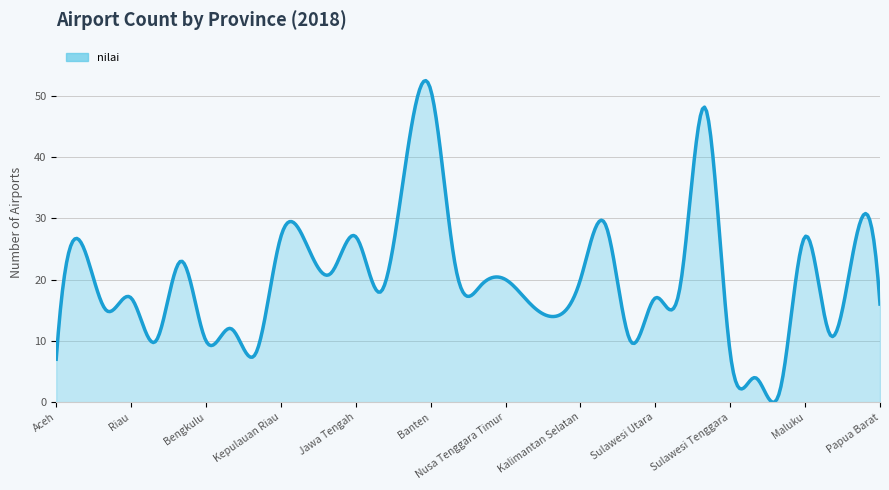

What is the difference between the maximum and minimum values?

52.5